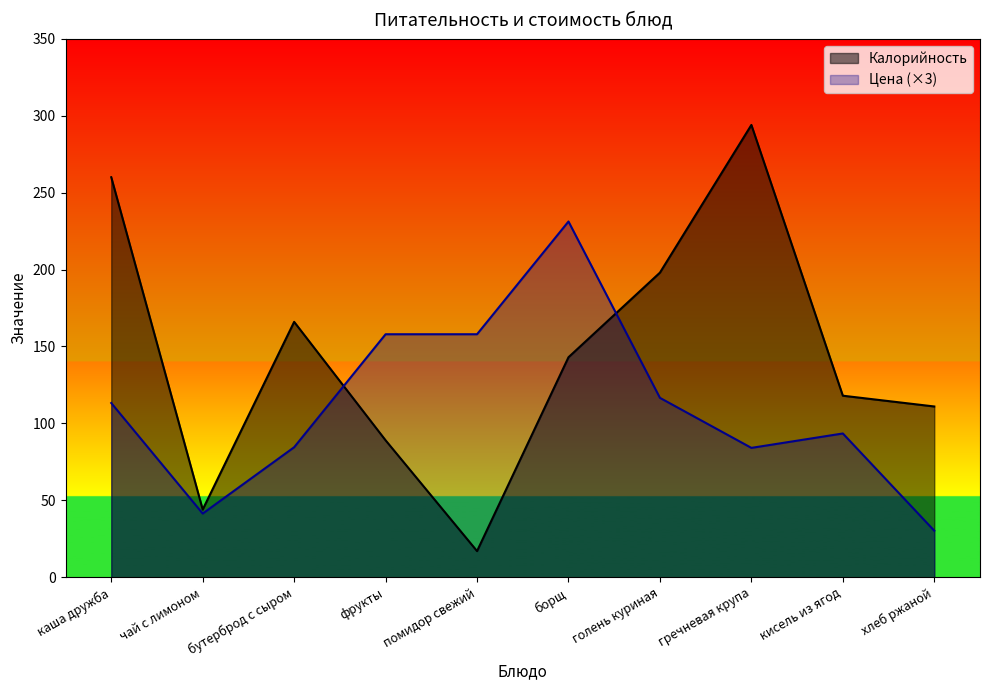

What is the difference between the maximum and minimum values in the Калорийность series?

277.0